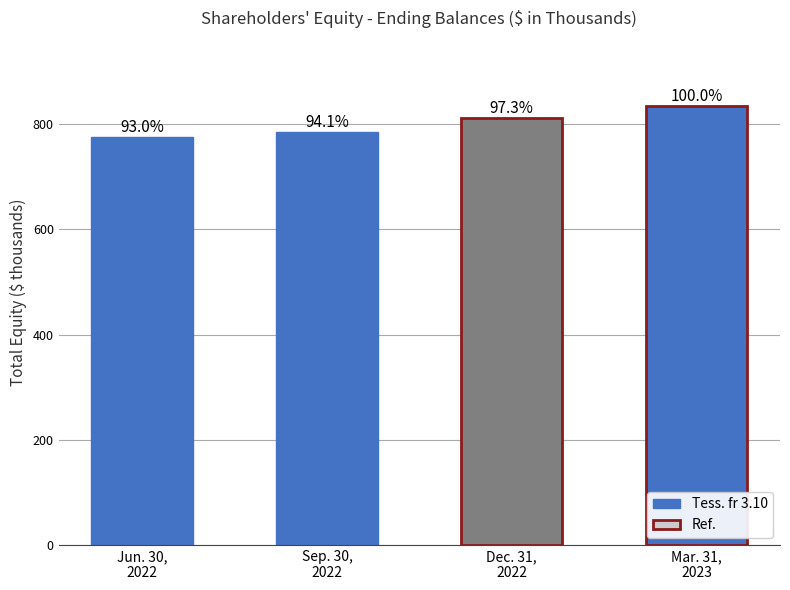

The chart shows a value of 244415 at Sep. 30, 2022. True or false?

False